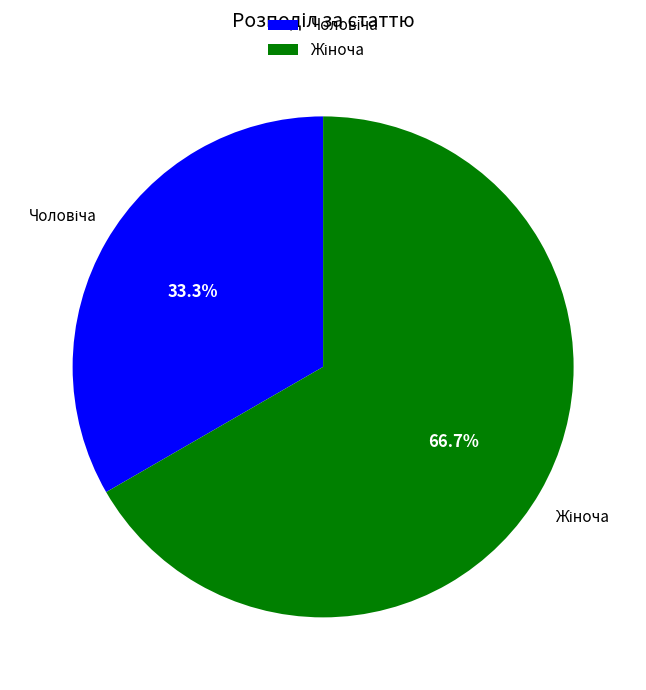

Is there any slice that represents more than half of the pie?

Yes